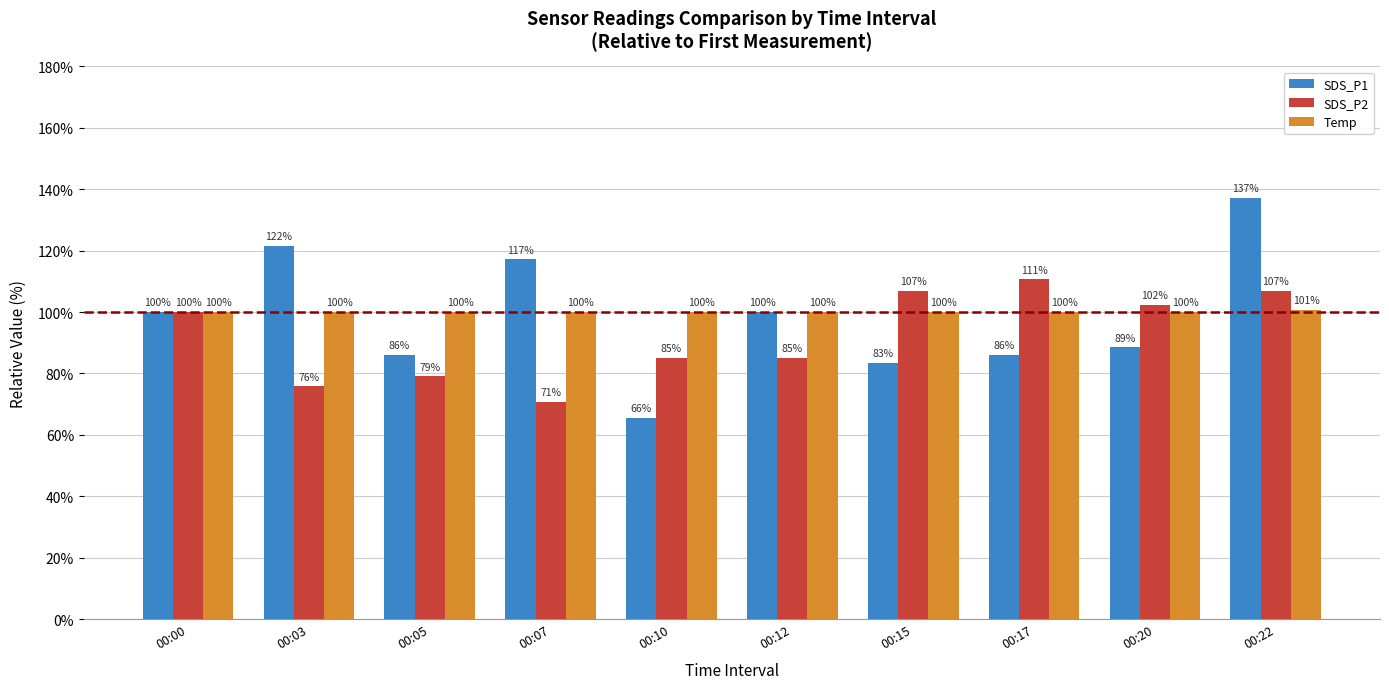

Is it true that Temp equals 57.4 at 00:17?

False